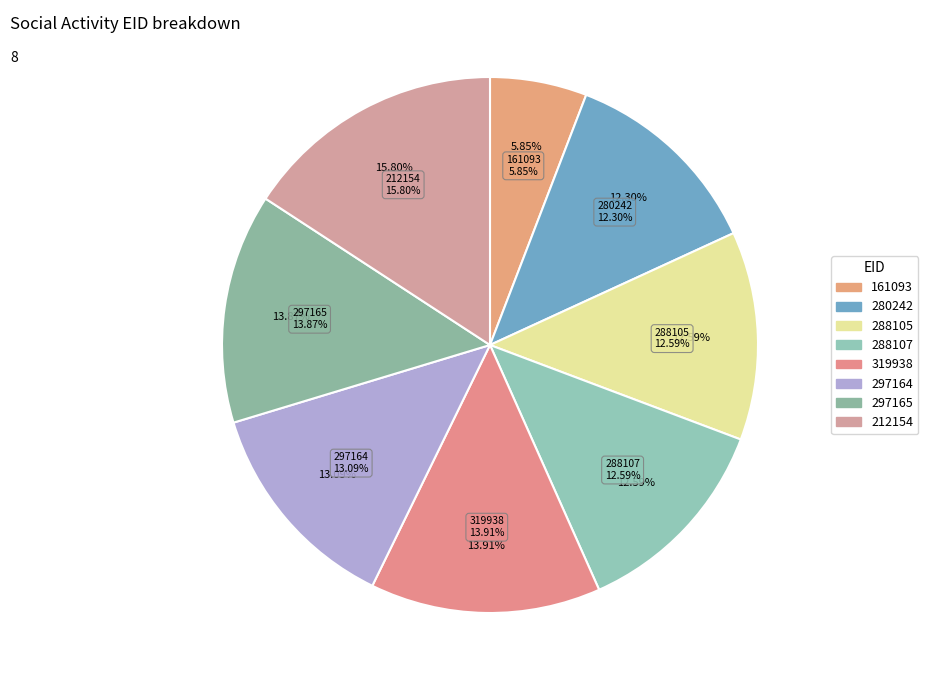

To the nearest percent, what is the combined percentage of 297164 and 212154?

29%